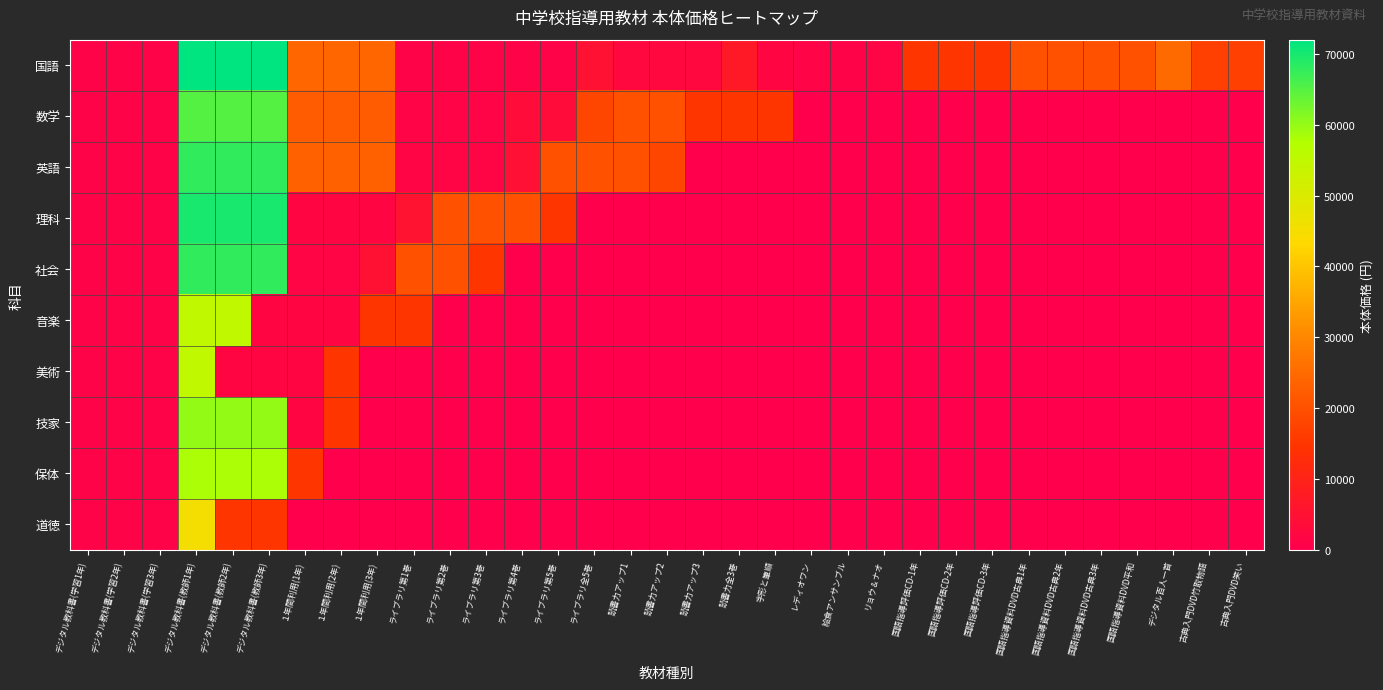

Reading left to right, transcribe all the data shown in this chart.

国語: デジタル教科書(学習1年)=1000	デジタル教科書(学習2年)=1000	デジタル教科書(学習3年)=1000	デジタル教科書(教師1年)=72000	デジタル教科書(教師2年)=72000	デジタル教科書(教師3年)=72000	１年間利用(1年)=24000	１年間利用(2年)=24000	１年間利用(3年)=24000	ライブラリ第1巻=1000	ライブラリ第2巻=1000	ライブラリ第3巻=1000	ライブラリ第4巻=1000	ライブラリ第5巻=1000	ライブラリ全5巻=5000	読書力アップ1=2400	読書力アップ2=2400	読書力アップ3=2400	読書力全3巻=7200	字形と筆順=1800	レディオワン=1200	給食アンサンブル=950	リョウ＆ナオ=1600	国語指導評価CD-1年=15000	国語指導評価CD-2年=15000	国語指導評価CD-3年=15000	国語指導資料DVD古典1年=20000	国語指導資料DVD古典2年=20000	国語指導資料DVD古典3年=20000	国語指導資料DVD平和=20000	デジタル百人一首=25000	古典入門DVD竹取物語=17000	古典入門DVD笑い=17000
数学: デジタル教科書(学習1年)=1000	デジタル教科書(学習2年)=1000	デジタル教科書(学習3年)=1000	デジタル教科書(教師1年)=65000	デジタル教科書(教師2年)=65000	デジタル教科書(教師3年)=65000	１年間利用(1年)=22000	１年間利用(2年)=22000	１年間利用(3年)=22000	ライブラリ第1巻=1200	ライブラリ第2巻=1200	ライブラリ第3巻=1200	ライブラリ第4巻=3600	ライブラリ第5巻=3600	ライブラリ全5巻=18000	読書力アップ1=20000	読書力アップ2=20000	読書力アップ3=15000	読書力全3巻=15000	字形と筆順=15000	レディオワン=0	給食アンサンブル=0	リョウ＆ナオ=0	国語指導評価CD-1年=0	国語指導評価CD-2年=0	国語指導評価CD-3年=0	国語指導資料DVD古典1年=0	国語指導資料DVD古典2年=0	国語指導資料DVD古典3年=0	国語指導資料DVD平和=0	デジタル百人一首=0	古典入門DVD竹取物語=0	古典入門DVD笑い=0
英語: デジタル教科書(学習1年)=1000	デジタル教科書(学習2年)=1000	デジタル教科書(学習3年)=1000	デジタル教科書(教師1年)=68000	デジタル教科書(教師2年)=68000	デジタル教科書(教師3年)=68000	１年間利用(1年)=23000	１年間利用(2年)=23000	１年間利用(3年)=23000	ライブラリ第1巻=1500	ライブラリ第2巻=1500	ライブラリ第3巻=1500	ライブラリ第4巻=4500	ライブラリ第5巻=20000	ライブラリ全5巻=20000	読書力アップ1=20000	読書力アップ2=18000	読書力アップ3=0	読書力全3巻=0	字形と筆順=0	レディオワン=0	給食アンサンブル=0	リョウ＆ナオ=0	国語指導評価CD-1年=0	国語指導評価CD-2年=0	国語指導評価CD-3年=0	国語指導資料DVD古典1年=0	国語指導資料DVD古典2年=0	国語指導資料DVD古典3年=0	国語指導資料DVD平和=0	デジタル百人一首=0	古典入門DVD竹取物語=0	古典入門DVD笑い=0
理科: デジタル教科書(学習1年)=1000	デジタル教科書(学習2年)=1000	デジタル教科書(学習3年)=1000	デジタル教科書(教師1年)=70000	デジタル教科書(教師2年)=70000	デジタル教科書(教師3年)=70000	１年間利用(1年)=1800	１年間利用(2年)=1800	１年間利用(3年)=1800	ライブラリ第1巻=5400	ライブラリ第2巻=20000	ライブラリ第3巻=20000	ライブラリ第4巻=20000	ライブラリ第5巻=15000	ライブラリ全5巻=0	読書力アップ1=0	読書力アップ2=0	読書力アップ3=0	読書力全3巻=0	字形と筆順=0	レディオワン=0	給食アンサンブル=0	リョウ＆ナオ=0	国語指導評価CD-1年=0	国語指導評価CD-2年=0	国語指導評価CD-3年=0	国語指導資料DVD古典1年=0	国語指導資料DVD古典2年=0	国語指導資料DVD古典3年=0	国語指導資料DVD平和=0	デジタル百人一首=0	古典入門DVD竹取物語=0	古典入門DVD笑い=0
社会: デジタル教科書(学習1年)=1000	デジタル教科書(学習2年)=1000	デジタル教科書(学習3年)=1000	デジタル教科書(教師1年)=68000	デジタル教科書(教師2年)=68000	デジタル教科書(教師3年)=68000	１年間利用(1年)=1600	１年間利用(2年)=1600	１年間利用(3年)=4800	ライブラリ第1巻=20000	ライブラリ第2巻=20000	ライブラリ第3巻=15000	ライブラリ第4巻=0	ライブラリ第5巻=0	ライブラリ全5巻=0	読書力アップ1=0	読書力アップ2=0	読書力アップ3=0	読書力全3巻=0	字形と筆順=0	レディオワン=0	給食アンサンブル=0	リョウ＆ナオ=0	国語指導評価CD-1年=0	国語指導評価CD-2年=0	国語指導評価CD-3年=0	国語指導資料DVD古典1年=0	国語指導資料DVD古典2年=0	国語指導資料DVD古典3年=0	国語指導資料DVD平和=0	デジタル百人一首=0	古典入門DVD竹取物語=0	古典入門DVD笑い=0
音楽: デジタル教科書(学習1年)=1000	デジタル教科書(学習2年)=1000	デジタル教科書(学習3年)=1000	デジタル教科書(教師1年)=55000	デジタル教科書(教師2年)=55000	デジタル教科書(教師3年)=1800	１年間利用(1年)=1800	１年間利用(2年)=1800	１年間利用(3年)=15000	ライブラリ第1巻=15000	ライブラリ第2巻=0	ライブラリ第3巻=0	ライブラリ第4巻=0	ライブラリ第5巻=0	ライブラリ全5巻=0	読書力アップ1=0	読書力アップ2=0	読書力アップ3=0	読書力全3巻=0	字形と筆順=0	レディオワン=0	給食アンサンブル=0	リョウ＆ナオ=0	国語指導評価CD-1年=0	国語指導評価CD-2年=0	国語指導評価CD-3年=0	国語指導資料DVD古典1年=0	国語指導資料DVD古典2年=0	国語指導資料DVD古典3年=0	国語指導資料DVD平和=0	デジタル百人一首=0	古典入門DVD竹取物語=0	古典入門DVD笑い=0
美術: デジタル教科書(学習1年)=1000	デジタル教科書(学習2年)=1000	デジタル教科書(学習3年)=1000	デジタル教科書(教師1年)=55000	デジタル教科書(教師2年)=1800	デジタル教科書(教師3年)=1800	１年間利用(1年)=1800	１年間利用(2年)=15000	１年間利用(3年)=0	ライブラリ第1巻=0	ライブラリ第2巻=0	ライブラリ第3巻=0	ライブラリ第4巻=0	ライブラリ第5巻=0	ライブラリ全5巻=0	読書力アップ1=0	読書力アップ2=0	読書力アップ3=0	読書力全3巻=0	字形と筆順=0	レディオワン=0	給食アンサンブル=0	リョウ＆ナオ=0	国語指導評価CD-1年=0	国語指導評価CD-2年=0	国語指導評価CD-3年=0	国語指導資料DVD古典1年=0	国語指導資料DVD古典2年=0	国語指導資料DVD古典3年=0	国語指導資料DVD平和=0	デジタル百人一首=0	古典入門DVD竹取物語=0	古典入門DVD笑い=0
技家: デジタル教科書(学習1年)=1000	デジタル教科書(学習2年)=1000	デジタル教科書(学習3年)=1000	デジタル教科書(教師1年)=60000	デジタル教科書(教師2年)=60000	デジタル教科書(教師3年)=60000	１年間利用(1年)=1800	１年間利用(2年)=15000	１年間利用(3年)=0	ライブラリ第1巻=0	ライブラリ第2巻=0	ライブラリ第3巻=0	ライブラリ第4巻=0	ライブラリ第5巻=0	ライブラリ全5巻=0	読書力アップ1=0	読書力アップ2=0	読書力アップ3=0	読書力全3巻=0	字形と筆順=0	レディオワン=0	給食アンサンブル=0	リョウ＆ナオ=0	国語指導評価CD-1年=0	国語指導評価CD-2年=0	国語指導評価CD-3年=0	国語指導資料DVD古典1年=0	国語指導資料DVD古典2年=0	国語指導資料DVD古典3年=0	国語指導資料DVD平和=0	デジタル百人一首=0	古典入門DVD竹取物語=0	古典入門DVD笑い=0
保体: デジタル教科書(学習1年)=1000	デジタル教科書(学習2年)=1000	デジタル教科書(学習3年)=1000	デジタル教科書(教師1年)=58000	デジタル教科書(教師2年)=58000	デジタル教科書(教師3年)=58000	１年間利用(1年)=15000	１年間利用(2年)=0	１年間利用(3年)=0	ライブラリ第1巻=0	ライブラリ第2巻=0	ライブラリ第3巻=0	ライブラリ第4巻=0	ライブラリ第5巻=0	ライブラリ全5巻=0	読書力アップ1=0	読書力アップ2=0	読書力アップ3=0	読書力全3巻=0	字形と筆順=0	レディオワン=0	給食アンサンブル=0	リョウ＆ナオ=0	国語指導評価CD-1年=0	国語指導評価CD-2年=0	国語指導評価CD-3年=0	国語指導資料DVD古典1年=0	国語指導資料DVD古典2年=0	国語指導資料DVD古典3年=0	国語指導資料DVD平和=0	デジタル百人一首=0	古典入門DVD竹取物語=0	古典入門DVD笑い=0
道徳: デジタル教科書(学習1年)=1000	デジタル教科書(学習2年)=1000	デジタル教科書(学習3年)=1000	デジタル教科書(教師1年)=45000	デジタル教科書(教師2年)=15000	デジタル教科書(教師3年)=15000	１年間利用(1年)=0	１年間利用(2年)=0	１年間利用(3年)=0	ライブラリ第1巻=0	ライブラリ第2巻=0	ライブラリ第3巻=0	ライブラリ第4巻=0	ライブラリ第5巻=0	ライブラリ全5巻=0	読書力アップ1=0	読書力アップ2=0	読書力アップ3=0	読書力全3巻=0	字形と筆順=0	レディオワン=0	給食アンサンブル=0	リョウ＆ナオ=0	国語指導評価CD-1年=0	国語指導評価CD-2年=0	国語指導評価CD-3年=0	国語指導資料DVD古典1年=0	国語指導資料DVD古典2年=0	国語指導資料DVD古典3年=0	国語指導資料DVD平和=0	デジタル百人一首=0	古典入門DVD竹取物語=0	古典入門DVD笑い=0